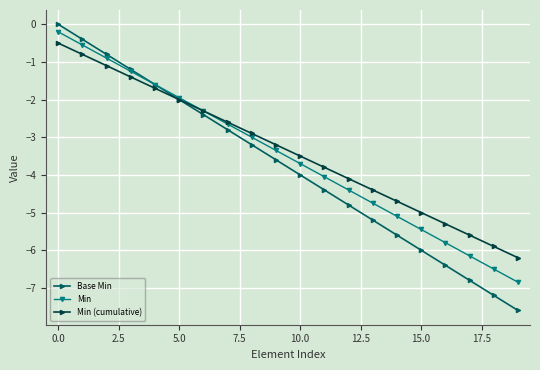

What is the average value of the Min series?

-3.5